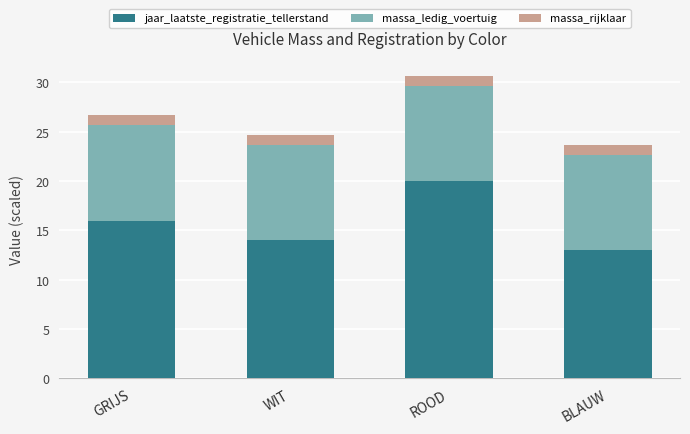

Is it true that jaar_laatste_registratie_tellerstand equals 4.6 at BLAUW?

False